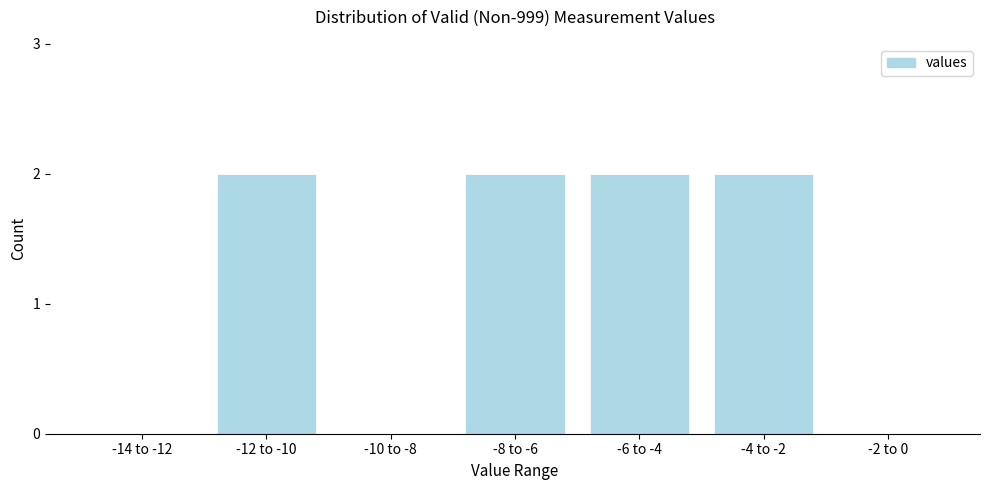

Reading right to left, extract all data points from this chart.

-2 to 0=0	-4 to -2=2	-6 to -4=2	-8 to -6=2	-10 to -8=0	-12 to -10=2	-14 to -12=0